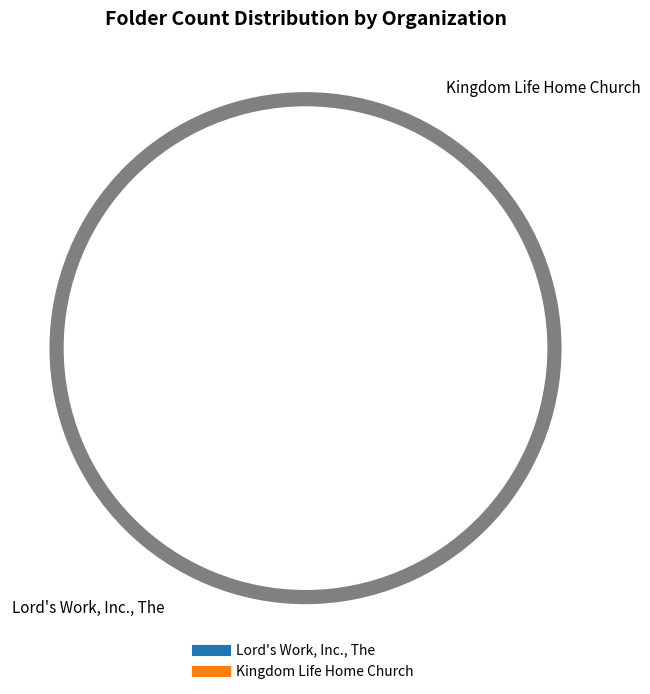

True or false: Kingdom Life Home Church accounts for 16% of the total.

True